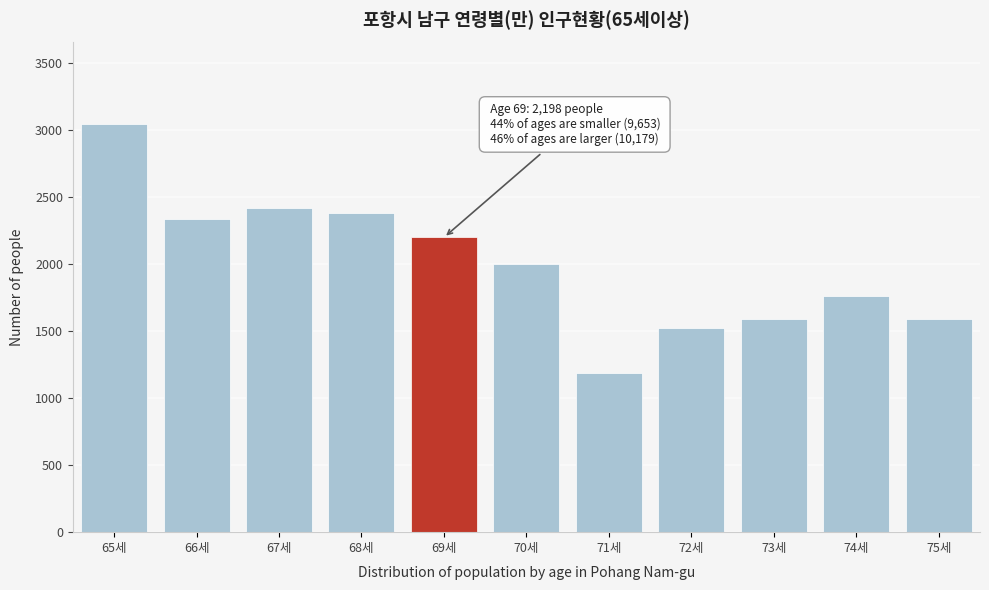

What is the minimum value shown in the chart?

1188